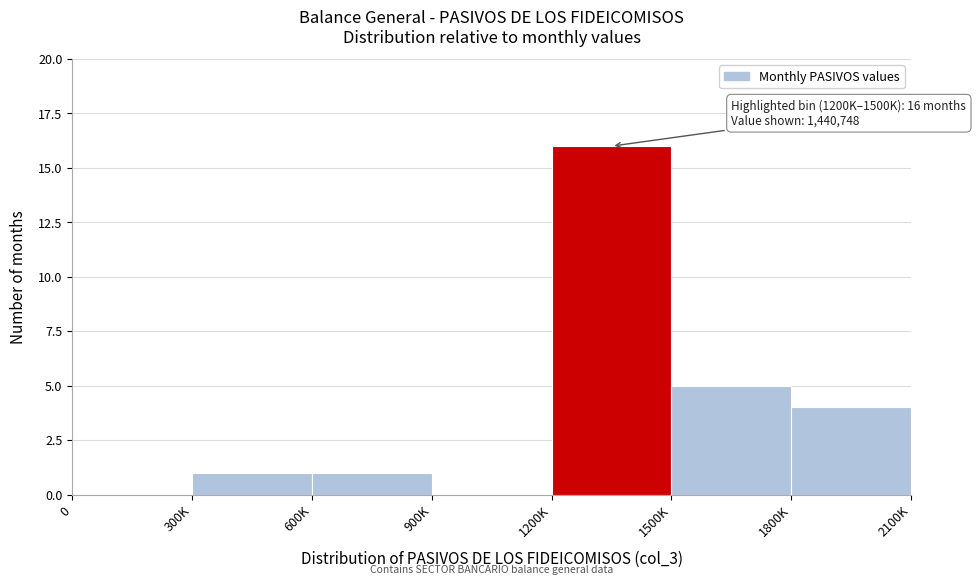

Reading left to right, what are all the values shown in this chart?

0=0	300K=1	600K=1	900K=0	1200K=16	1500K=5	1800K=4